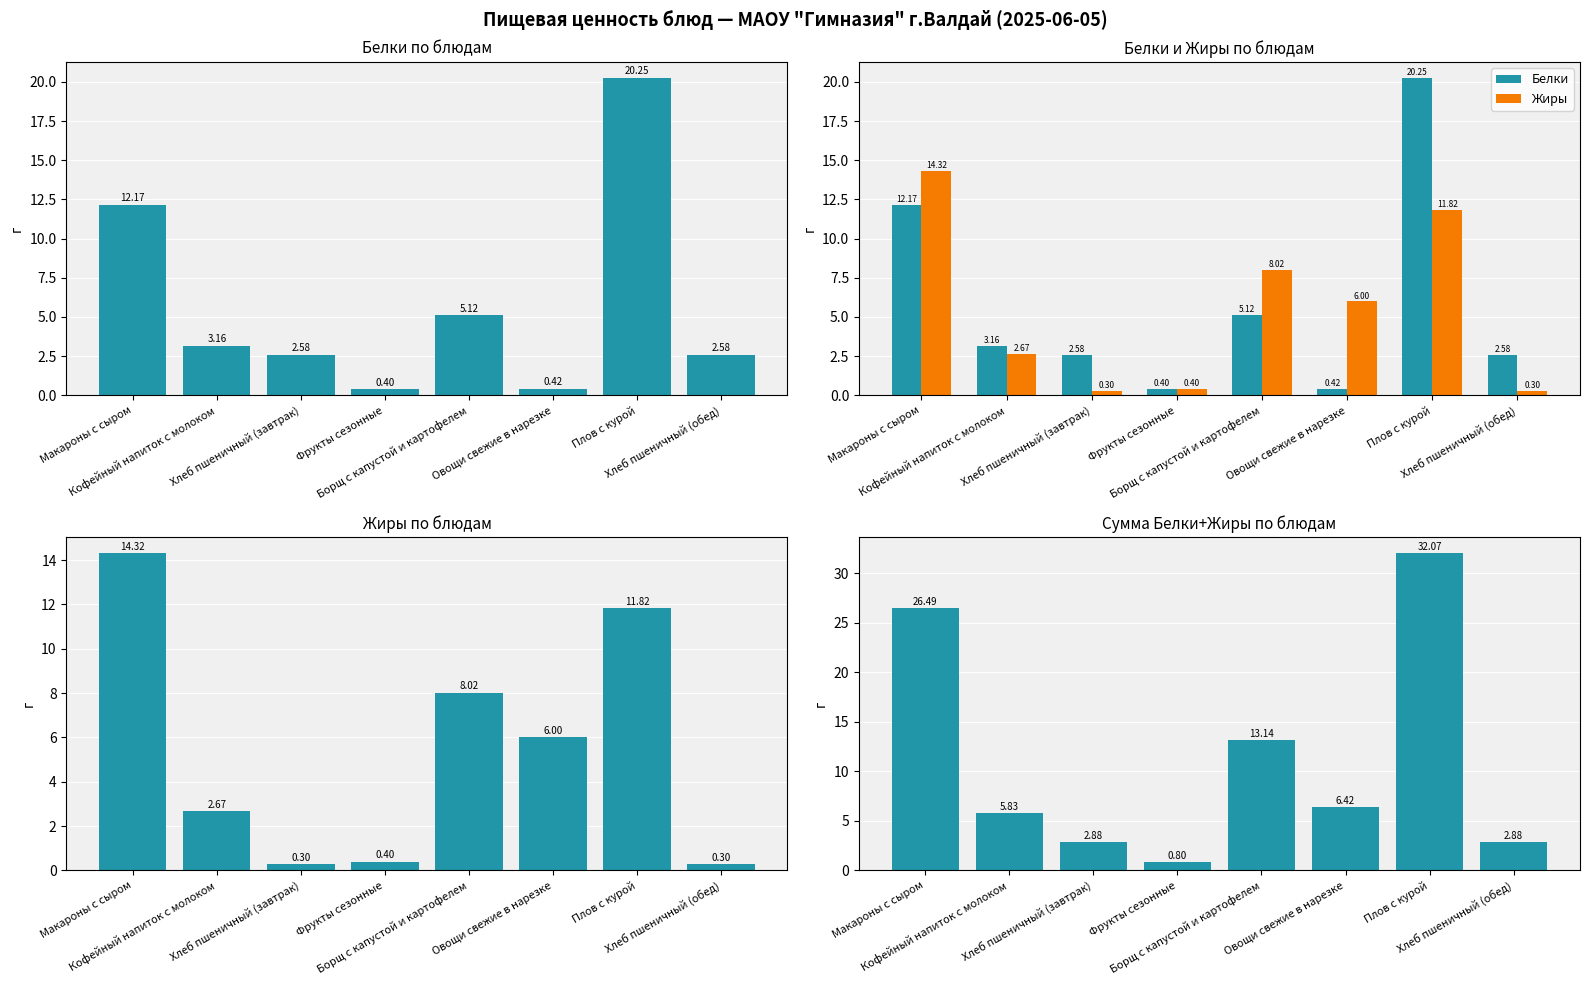

Is the value of Жиры at Овощи свежие в нарезке greater than the value of Белки at Борщ с капустой и картофелем?

Yes